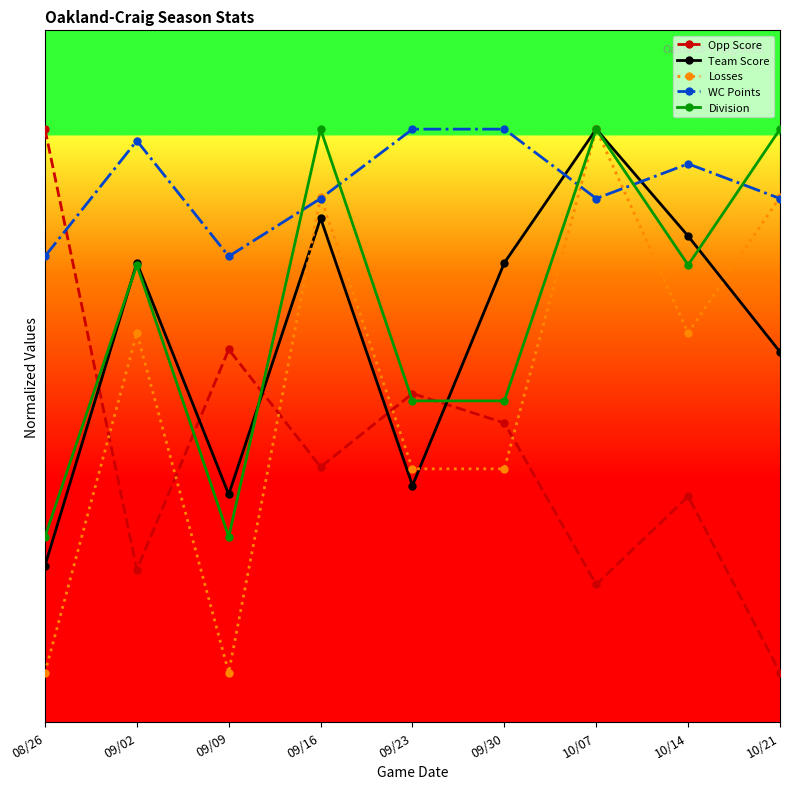

What are all the series names shown in the legend?

Opp Score, Team Score, Losses, WC Points, Division